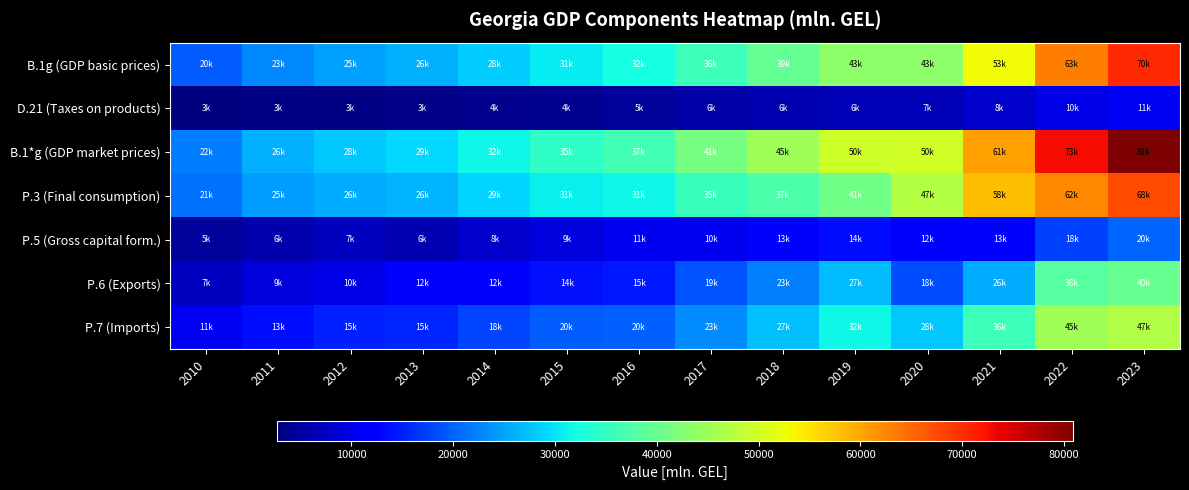

Reading left to right, transcribe all the data shown in this chart.

B.1g (GDP basic prices): 2010=19532.9	2011=23133.3	2012=24794.9	2013=25935.2	2014=28082.1	2015=30645.6	2016=32107.8	2017=35764.1	2018=39392.0	2019=43482.0	2020=43453.4	2021=52826.1	2022=63396.6	2023=70328.9
D.21 (Taxes on products): 2010=2721.1	2011=3090.1	2012=3230.0	2013=3349.7	2014=3789.1	2015=4060.8	2016=4614.1	2017=5765.7	2018=6192.7	2019=6477.7	2020=6594.3	2021=8186.2	2022=9784.0	2023=10910.8
B.1*g (GDP market prices): 2010=22148.7	2011=26099.4	2012=27896.9	2013=29137.7	2014=31722.4	2015=34548.2	2016=36553.3	2017=41339.8	2018=45374.4	2019=49726.3	2020=49788.5	2021=60724.1	2022=72860.1	2023=80882.8
P.3 (Final consumption): 2010=21220.5	2011=24694.8	2012=25784.5	2013=26291.2	2014=28847.3	2015=31046.6	2016=31444.9	2017=35430.8	2018=37447.7	2019=40792.1	2020=47042.6	2021=58036.1	2022=62420.0	2023=67632.8
P.5 (Gross capital form.): 2010=4635.6	2011=6034.3	2012=7260.9	2013=6323.0	2014=8136.8	2015=9285.5	2016=10565.0	2017=10386.6	2018=12671.3	2019=13509.7	2020=12250.9	2021=12557.0	2022=17535.0	2023=20219.7
P.6 (Exports): 2010=7191.2	2011=8838.0	2012=9942.4	2013=11929.5	2014=12429.3	2015=13866.6	2016=14620.9	2017=18965.4	2018=22548.9	2019=27003.4	2020=18372.3	2021=25913.6	2022=38236.1	2023=39848.6
P.7 (Imports): 2010=10898.6	2011=13467.7	2012=15091.0	2013=15406.0	2014=17691.0	2015=19650.6	2016=20077.5	2017=23443.0	2018=27293.5	2019=31578.9	2020=27877.2	2021=35782.6	2022=45331.0	2023=46818.3